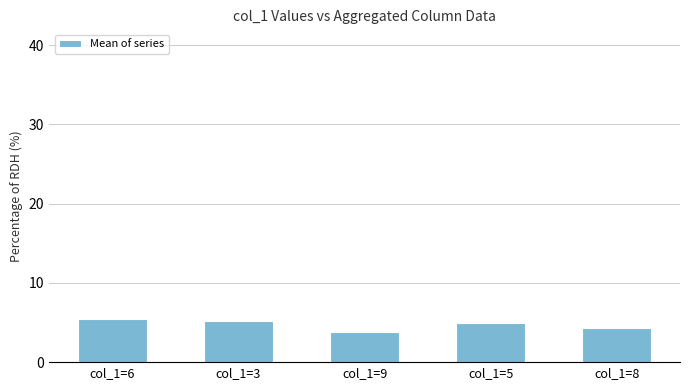

Between col_1=6 and col_1=5, which is larger?

col_1=6